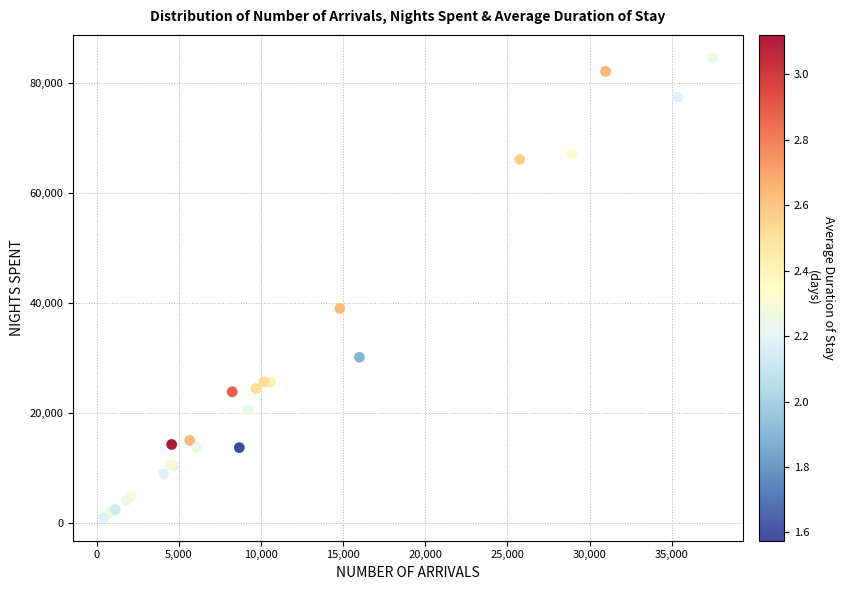

What Y value in the scatter plot is closest to 42758?

38981